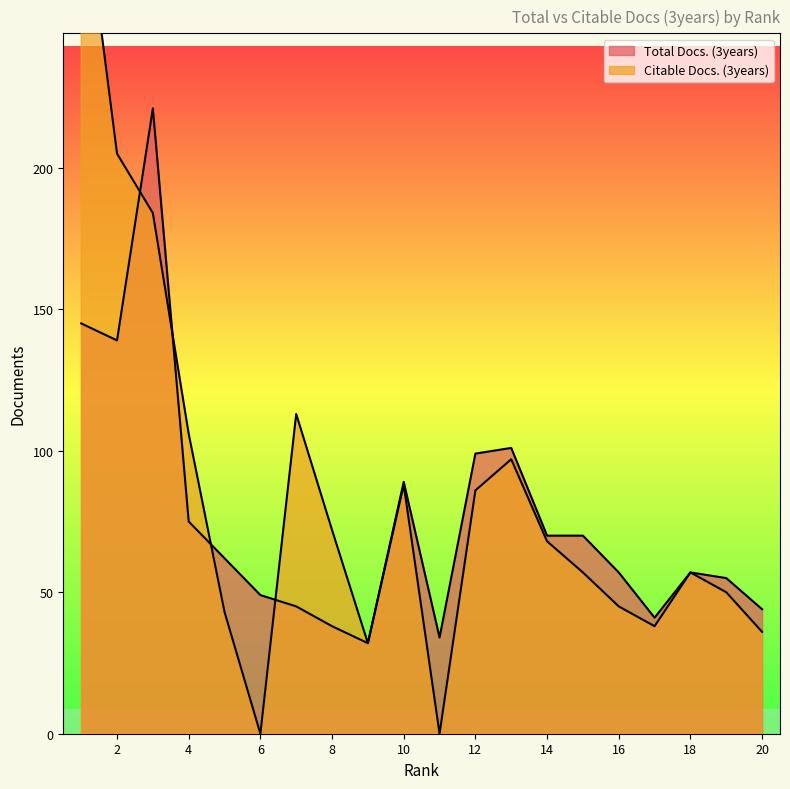

What is the difference between the maximum and minimum values in the Citable Docs. (3years) series?

304